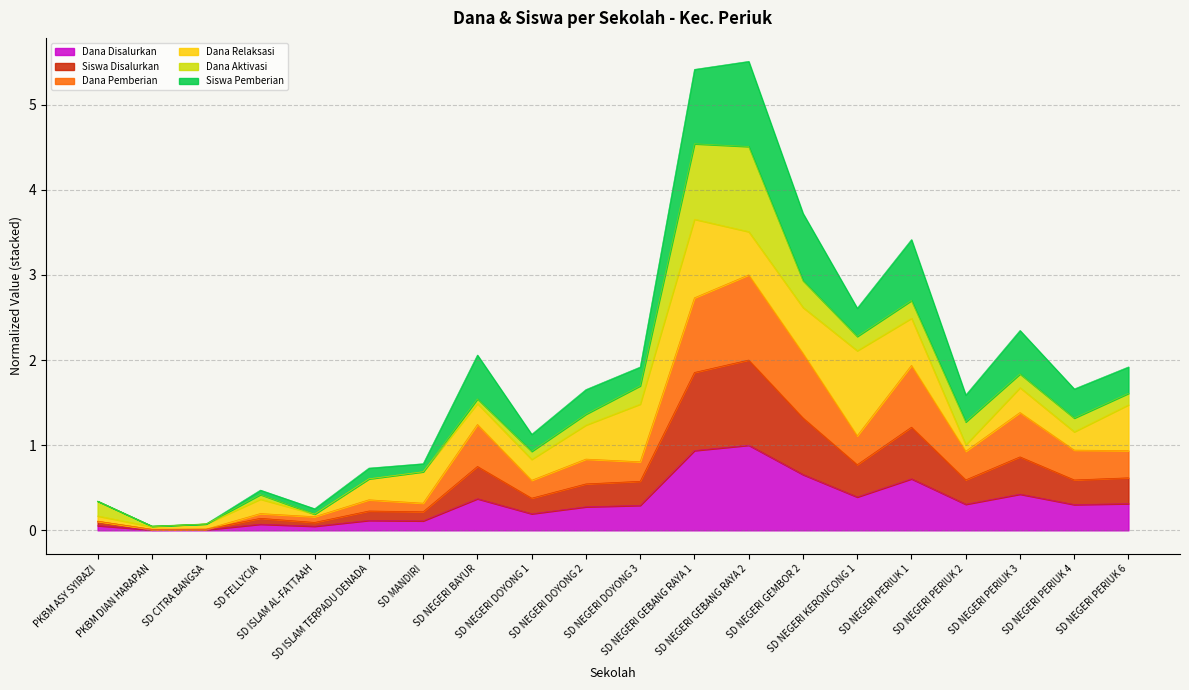

What are all the series names shown in the legend?

Dana Disalurkan, Siswa Disalurkan, Dana Pemberian, Dana Relaksasi, Dana Aktivasi, Siswa Pemberian